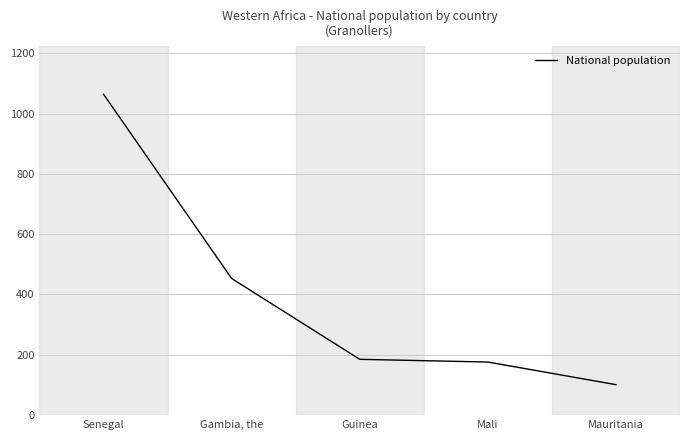

Rank the categories by value from highest to lowest.

Senegal, Gambia, the, Guinea, Mali, Mauritania